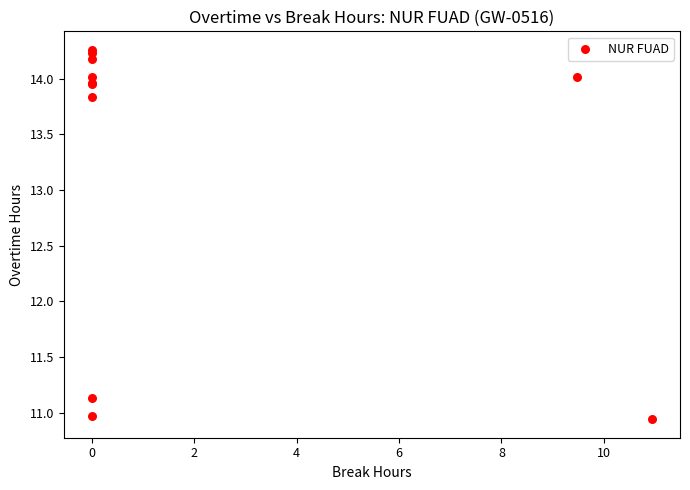

What Y value in the scatter plot is closest to 12?

11.1